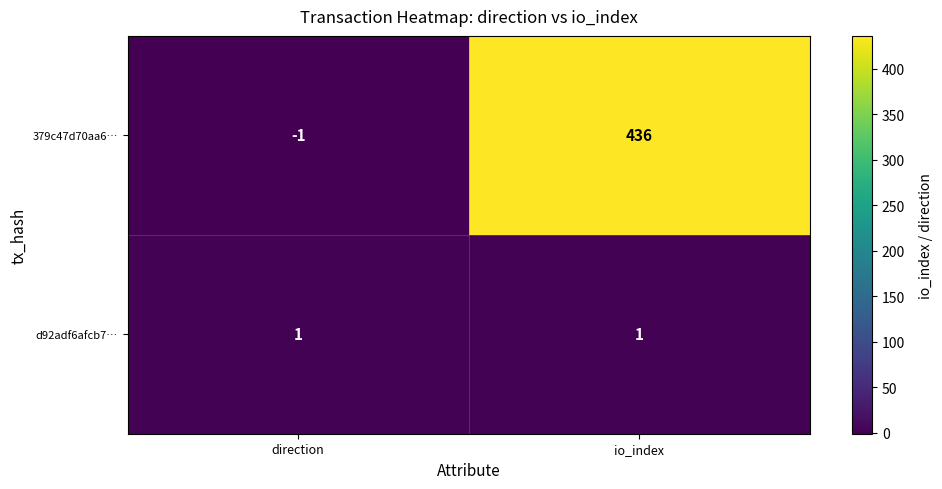

Which series has the largest range (max minus min)?

379c47d70aa6…